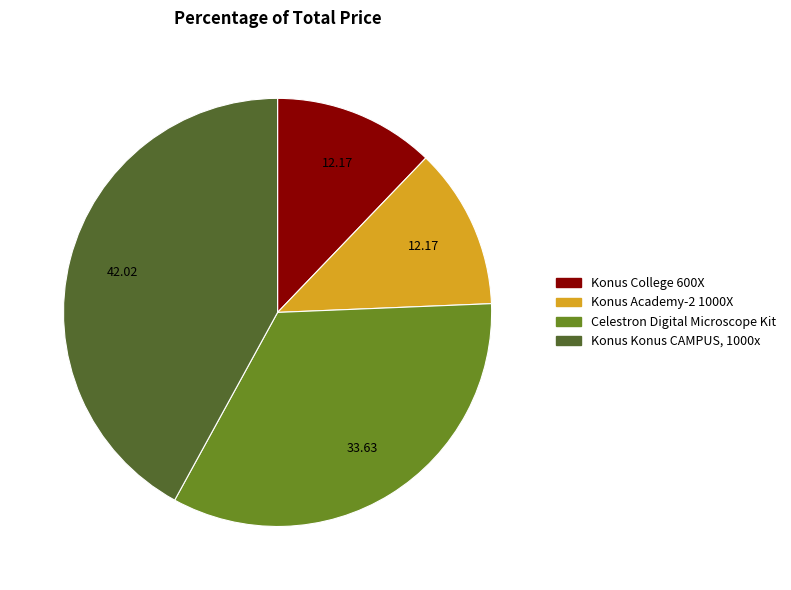

Does Konus College 600X account for over 50% of the chart?

No